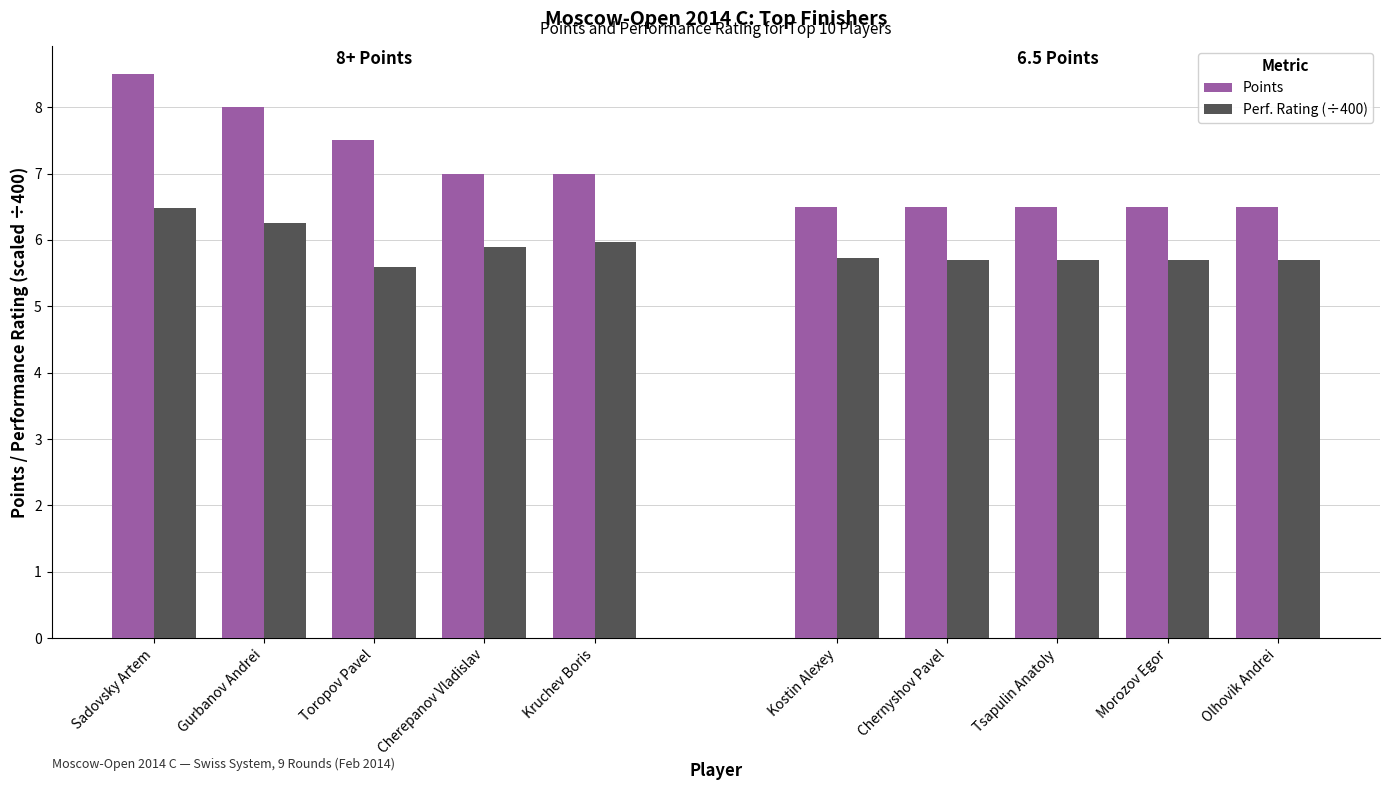

Which series has the largest total across all categories?

Points